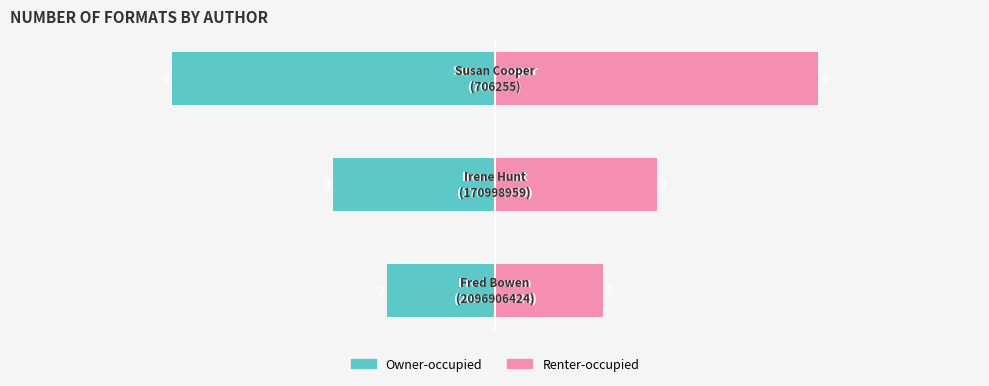

Between 0 and 2, which series saw the biggest shift?

Owner-occupied